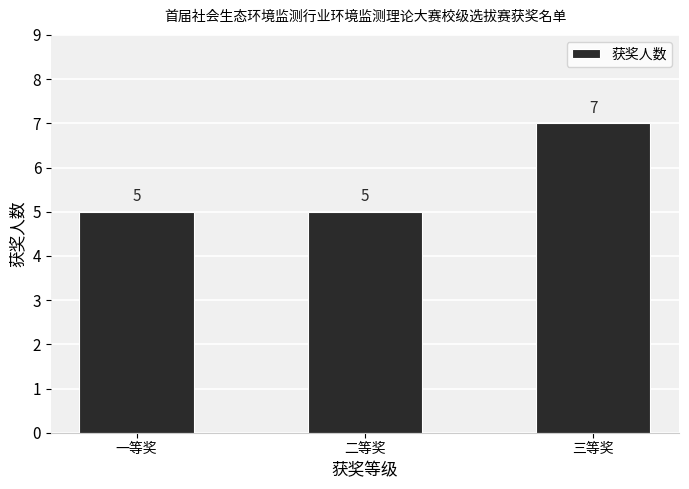

True or false: the data shows 7 at 三等奖.

True